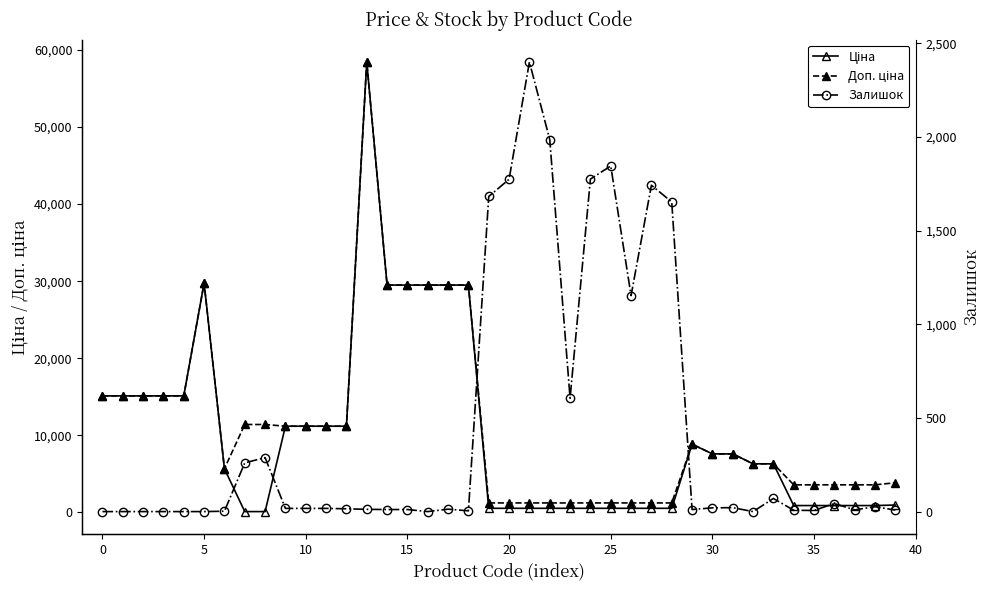

What are all the series names shown in the legend?

Ціна, Доп. ціна, Залишок